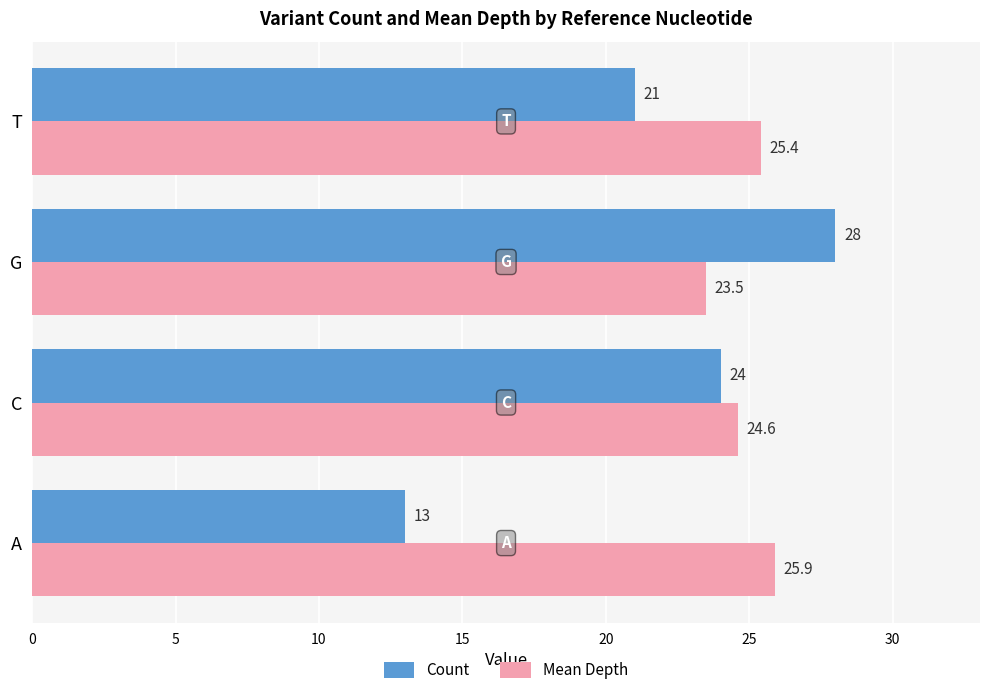

True or false: Mean Depth has a value of 25.9 at A.

True